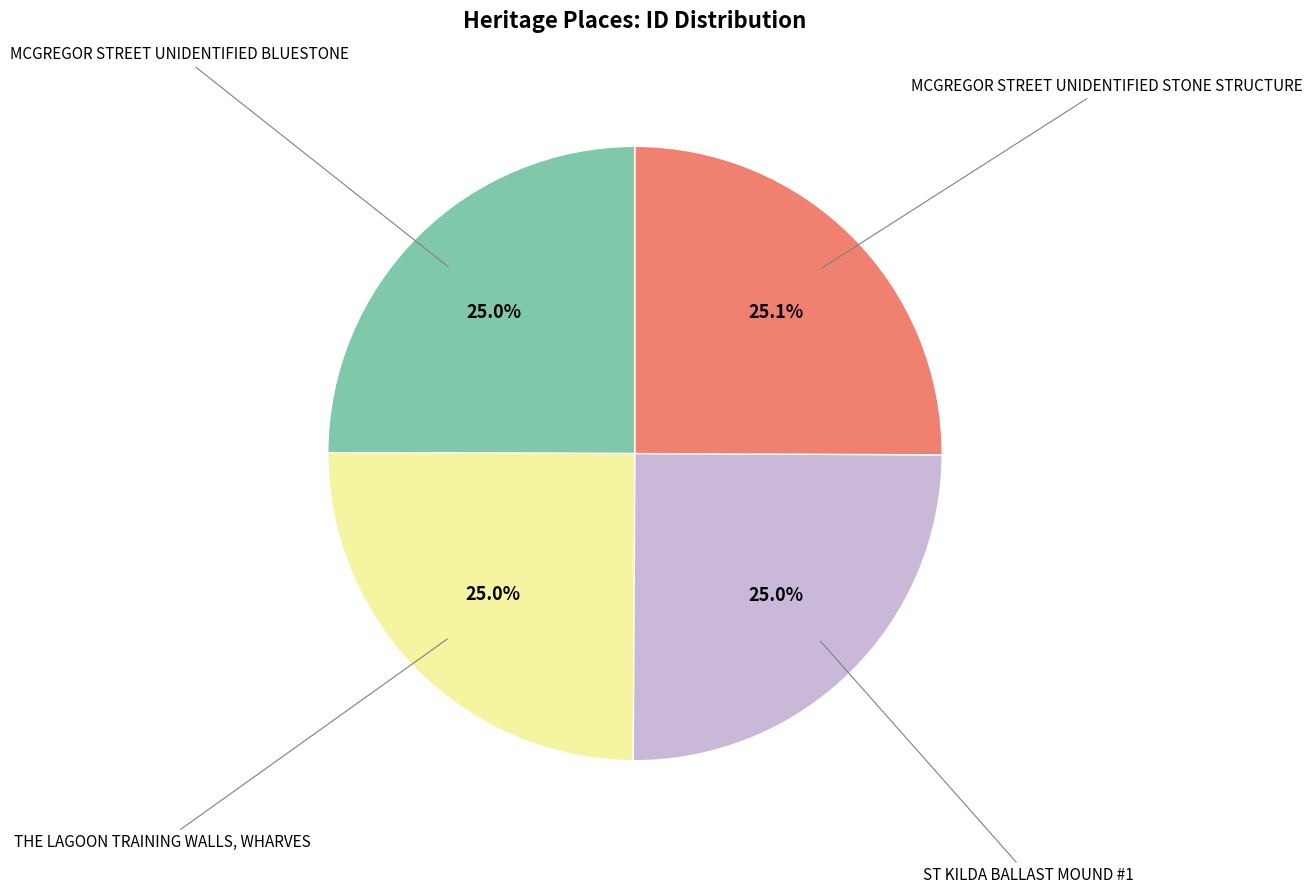

Is there a majority slice in this chart?

No